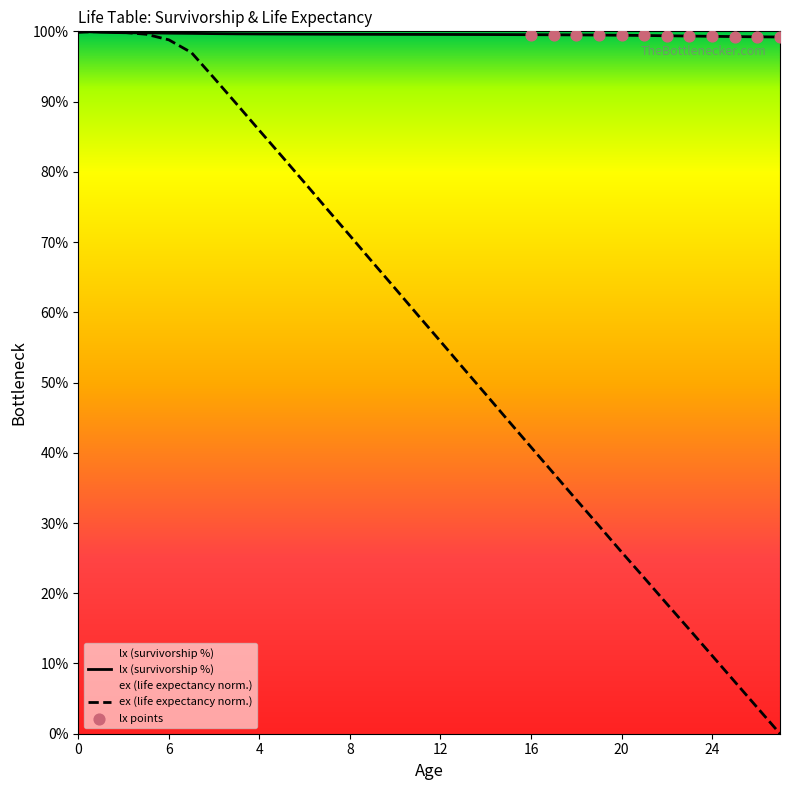

Which series has the largest total across all categories?

lx (survivorship %)